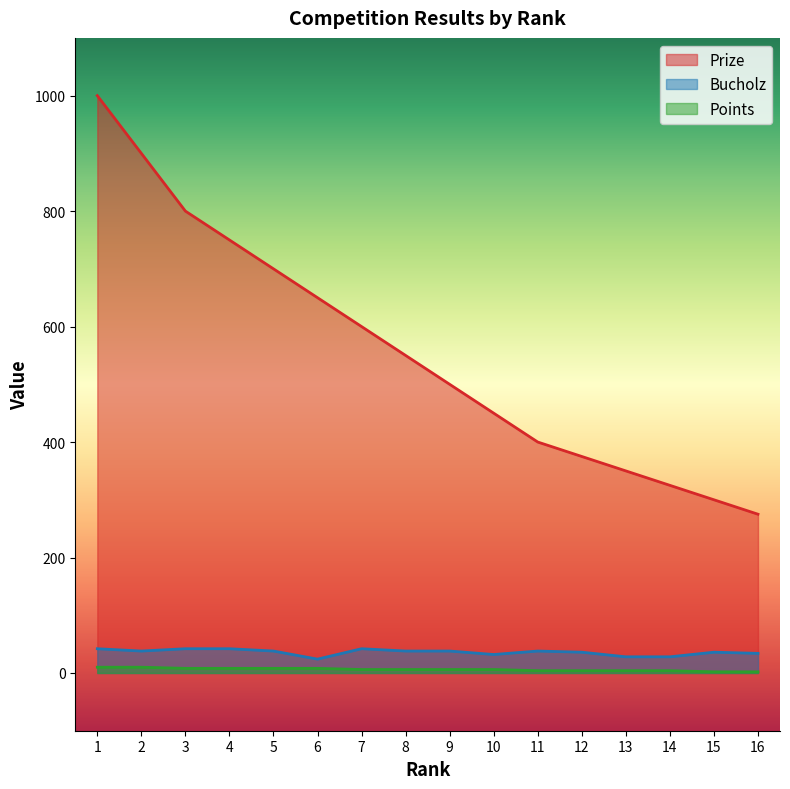

True or false: Bucholz and Prize cross at least once.

False